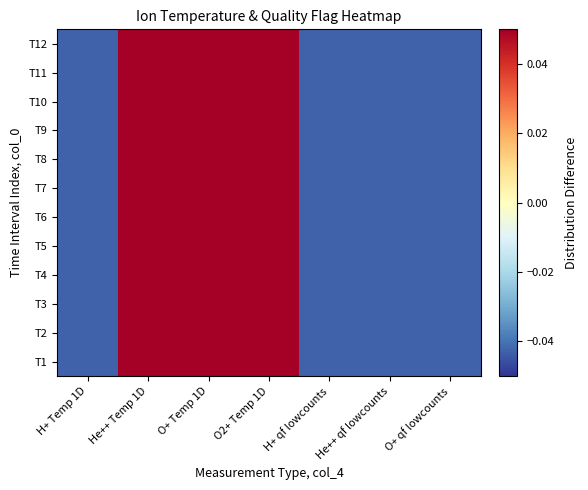

Between O+ qf lowcounts and O+ Temp 1D, which is larger?

O+ Temp 1D